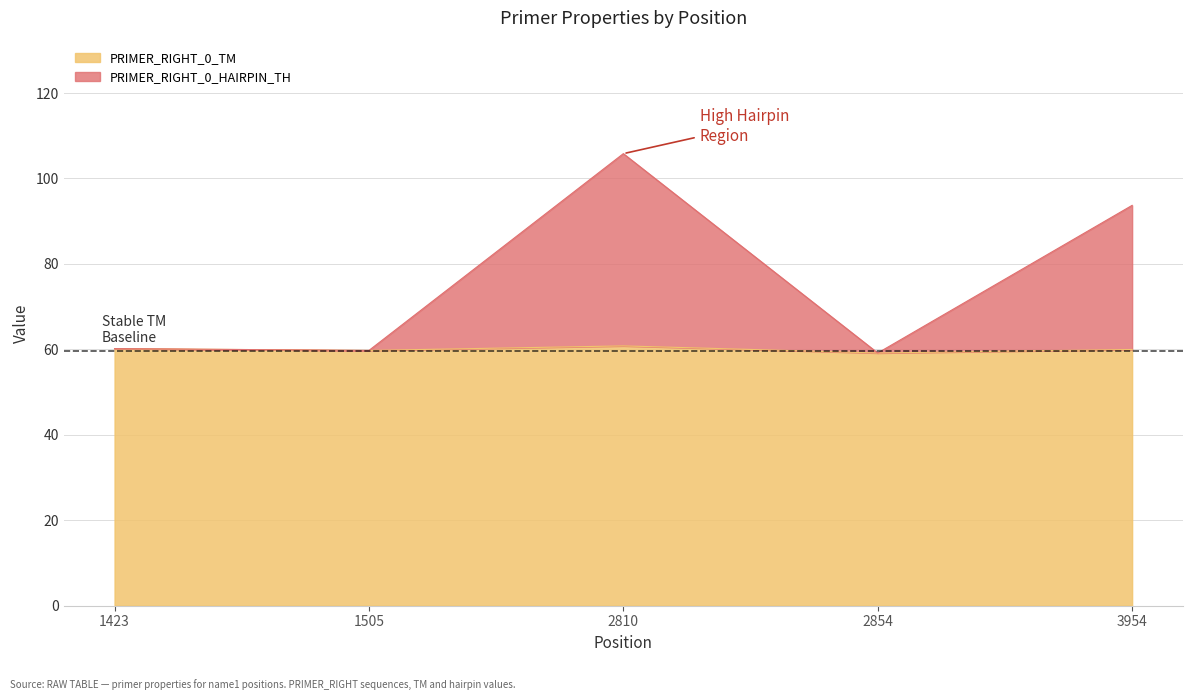

Rank the series at 3954 from highest to lowest value.

PRIMER_RIGHT_0_HAIRPIN_TH, PRIMER_RIGHT_0_TM